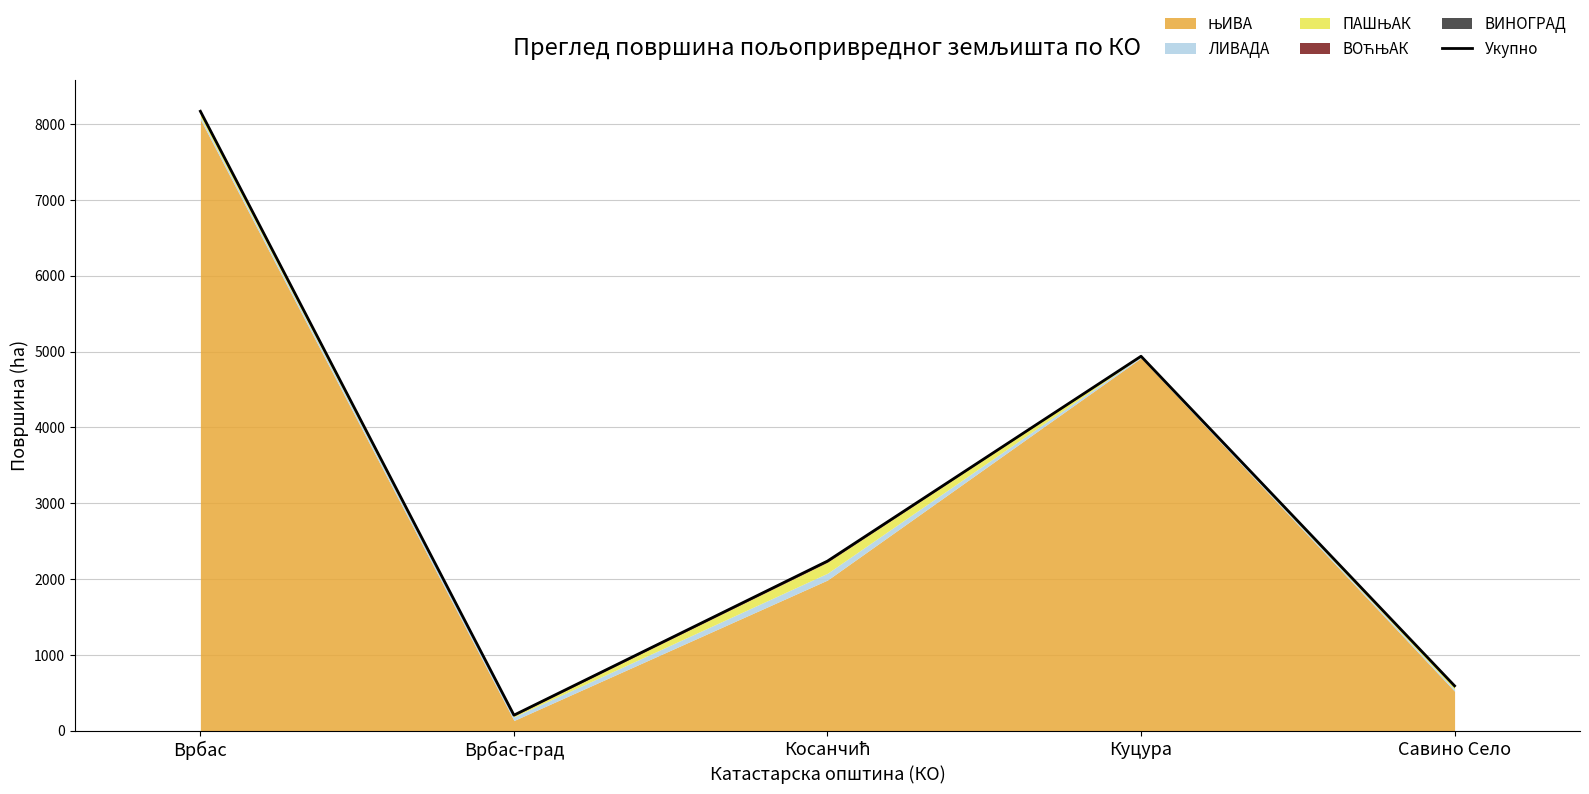

What is the label of the 3rd point from the right?

Косанчић